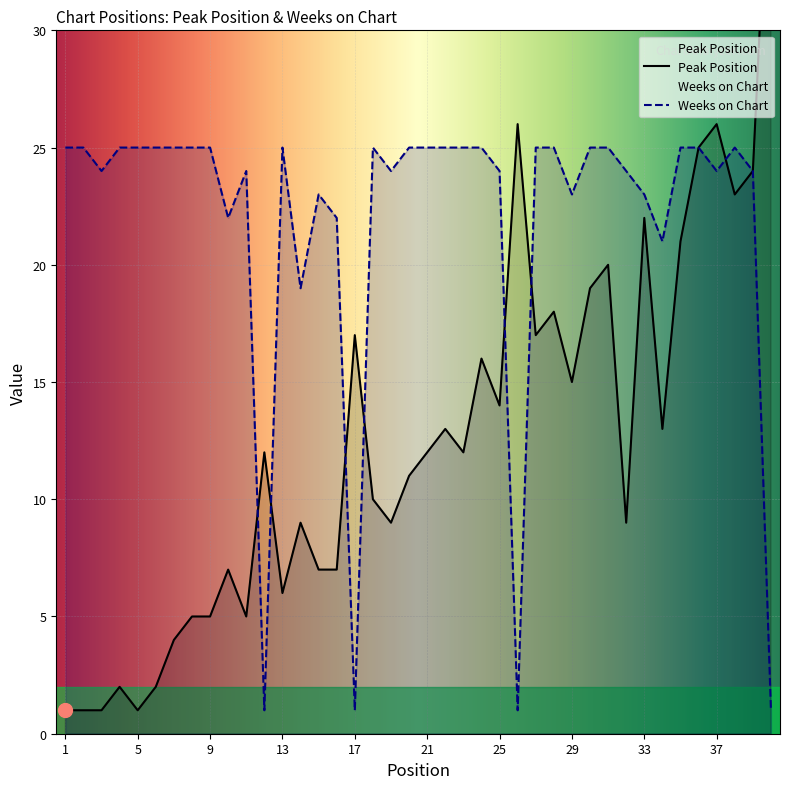

Which series has the widest spread of values?

Peak Position